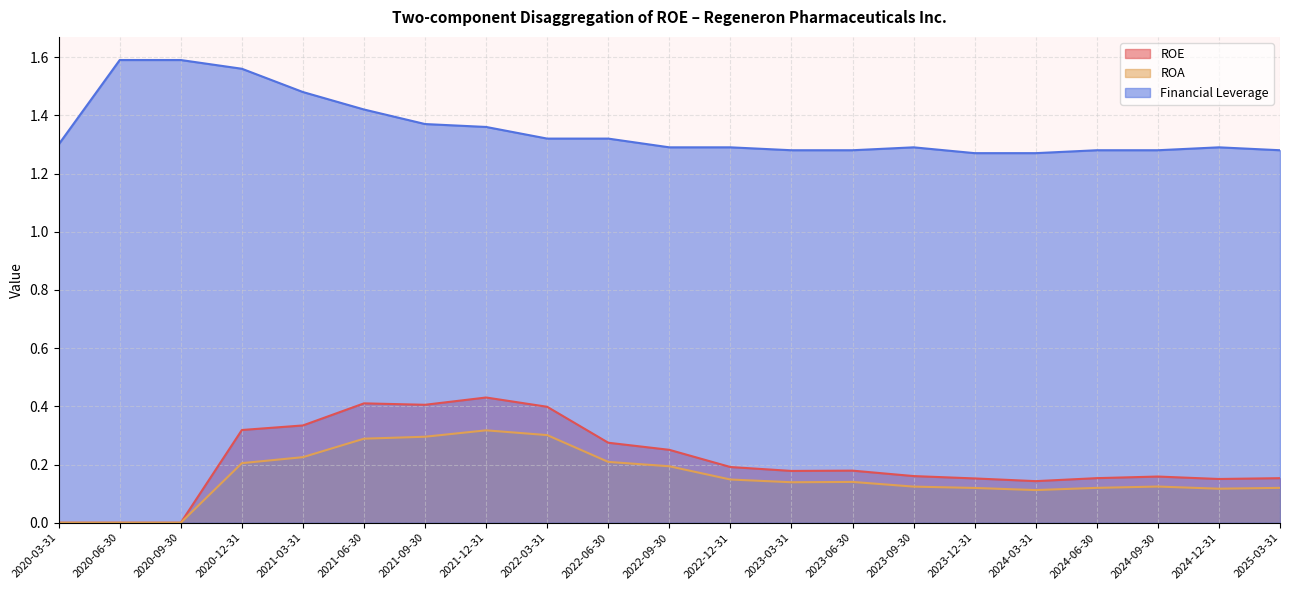

At which category is the sum across all series the highest?

2021-06-30